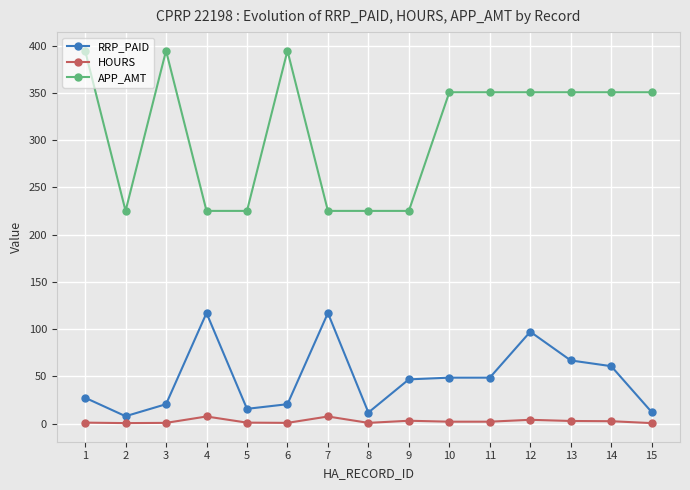

True or false: RRP_PAID and APP_AMT intersect in this chart.

False